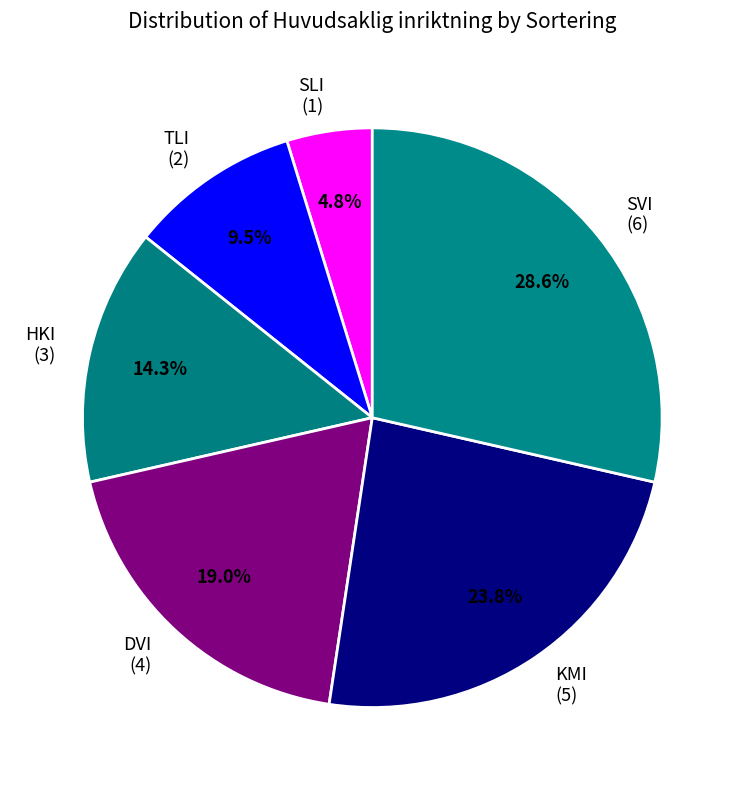

How much of the chart is everything except TLI?

90.5%